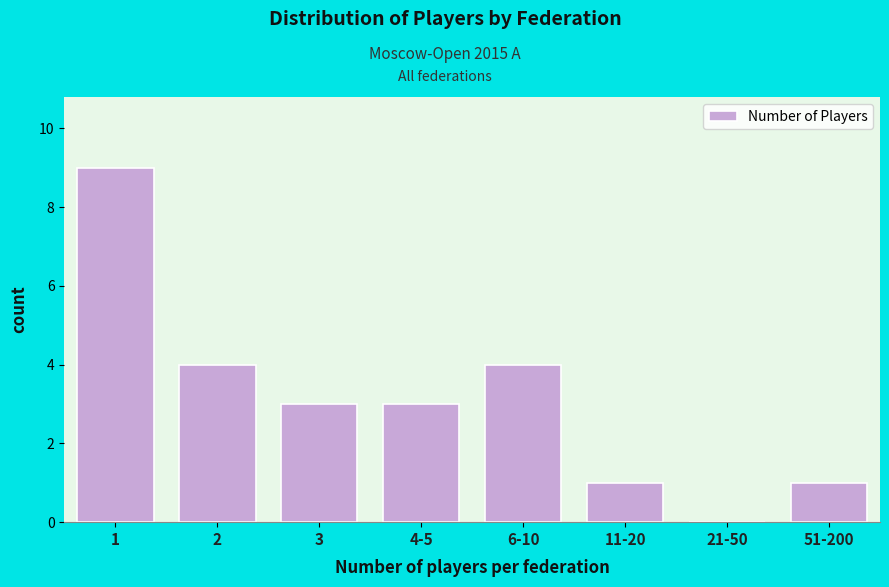

Reading left to right, list all the values displayed in this chart.

1=9	2=4	3=3	4-5=3	6-10=4	11-20=1	21-50=0	51-200=1